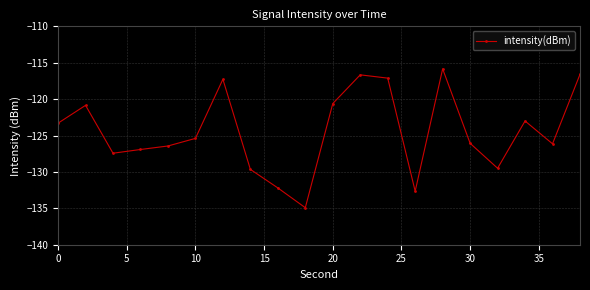

What is the value of the 3rd point from the left?

-127.4